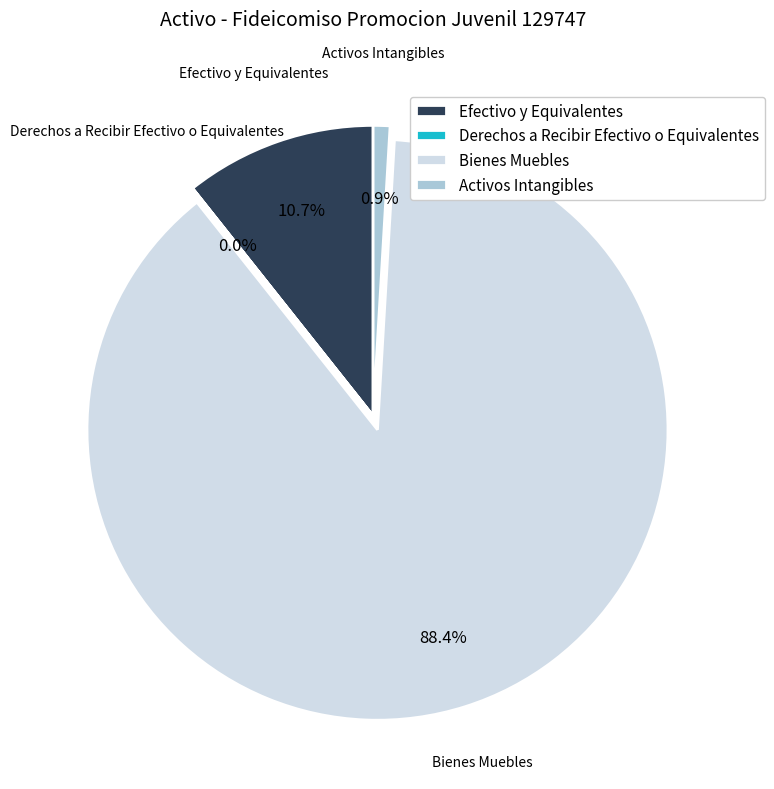

Does Bienes Muebles account for over 50% of the chart?

Yes